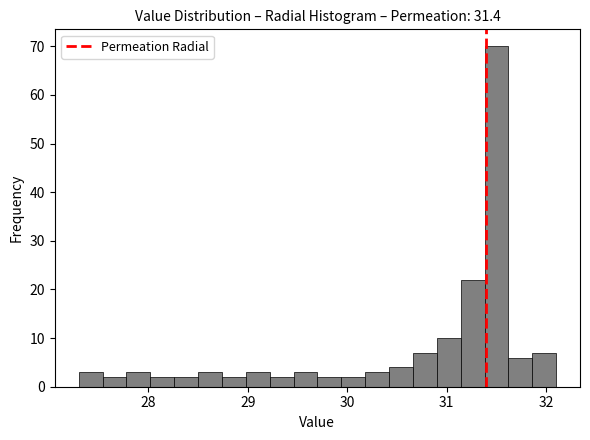

Read against the x-axis, roughly where is the centre of the tallest bar?

31.5